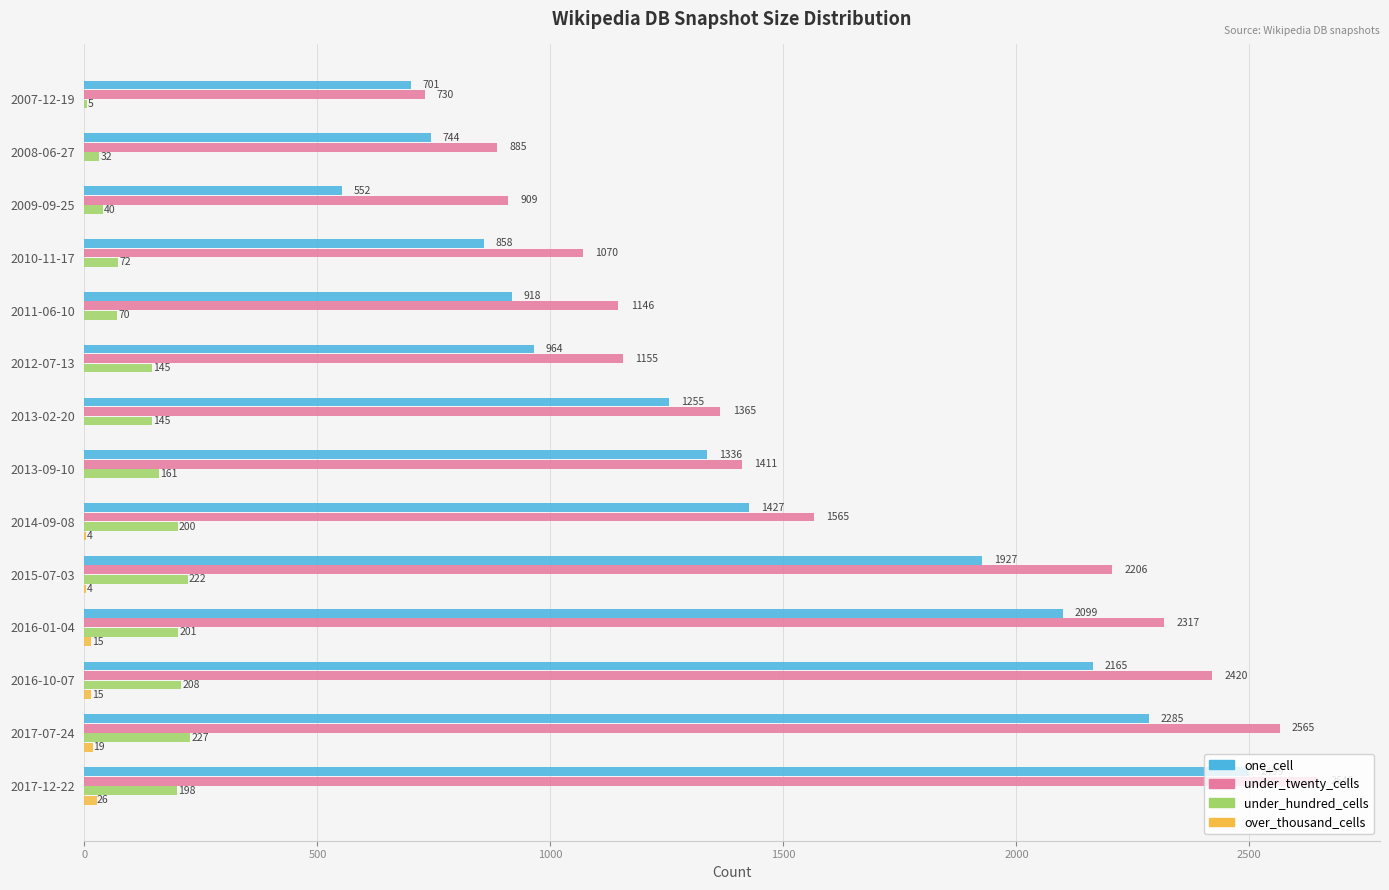

Which series has the largest total across all categories?

under_twenty_cells